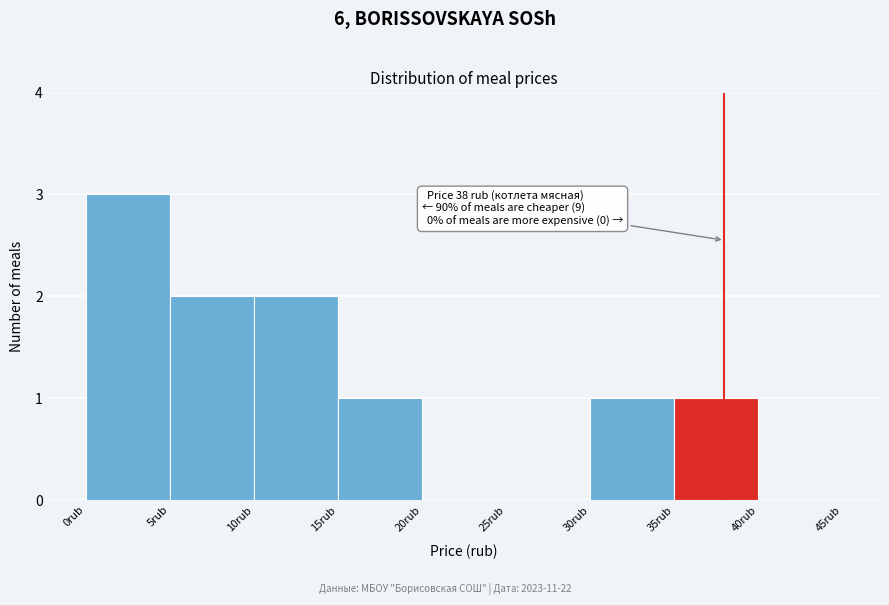

Over which range of the x-axis is the bar tallest?

0 to 5